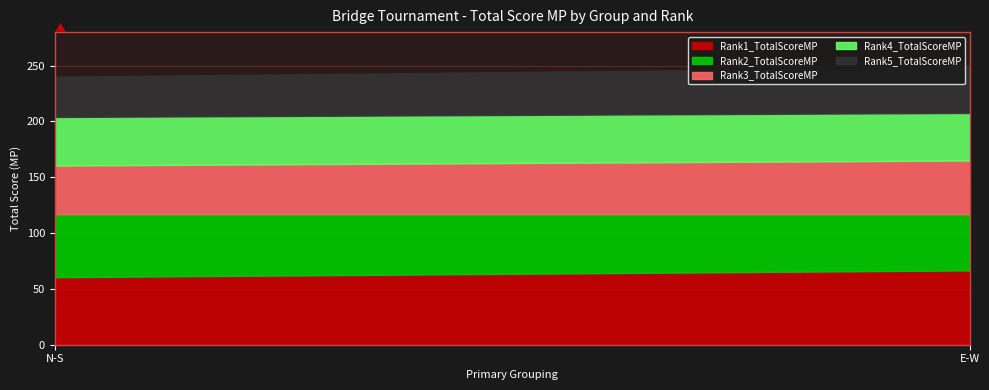

At how many categories does at least one series exceed 49?

2